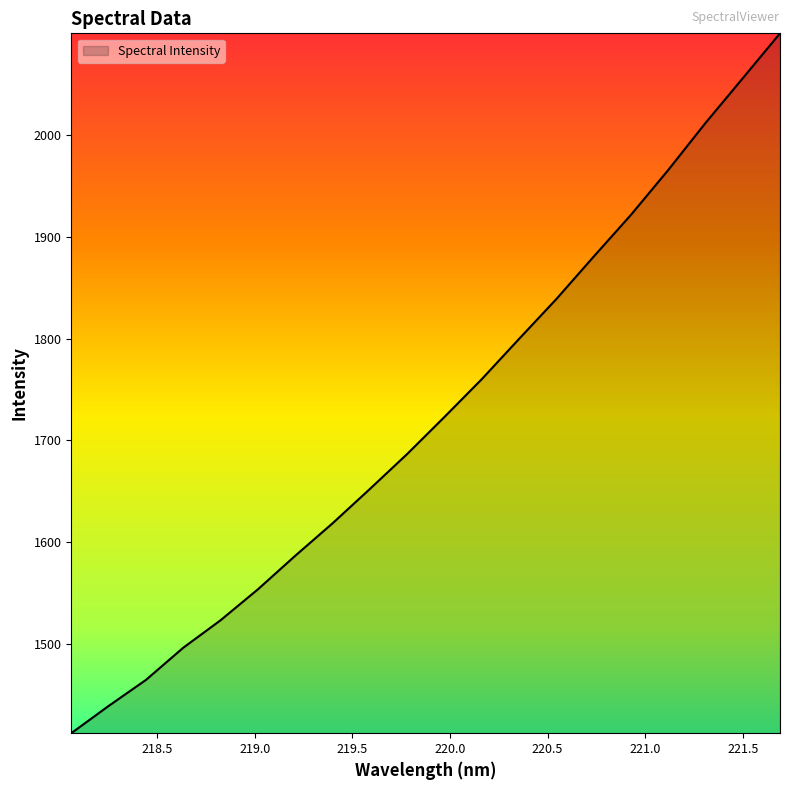

What is the greatest value displayed?

2100.0